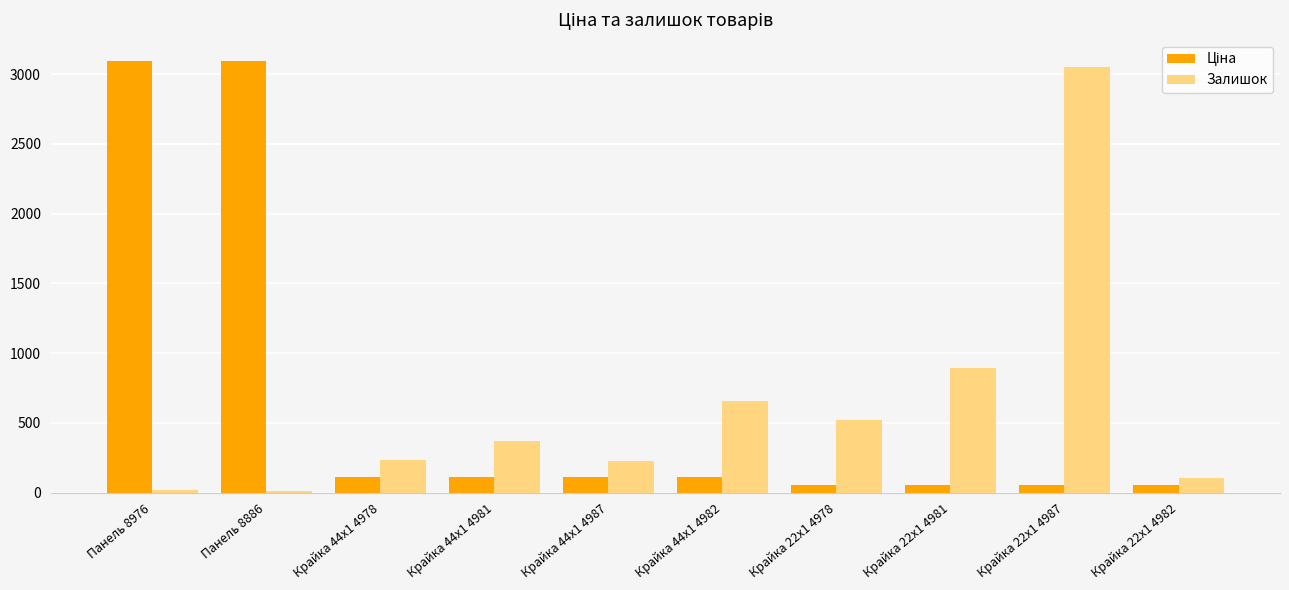

How many data points does each series have?

10